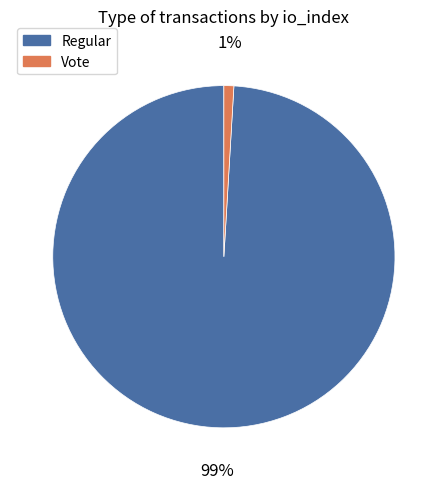

To the nearest percent, what is the difference between the largest and smallest slice percentages?

98%